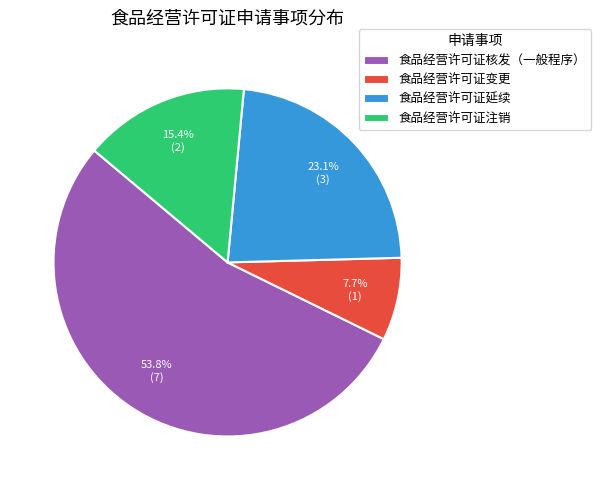

Does 食品经营许可证核发（一般程序） account for over 50% of the chart?

Yes